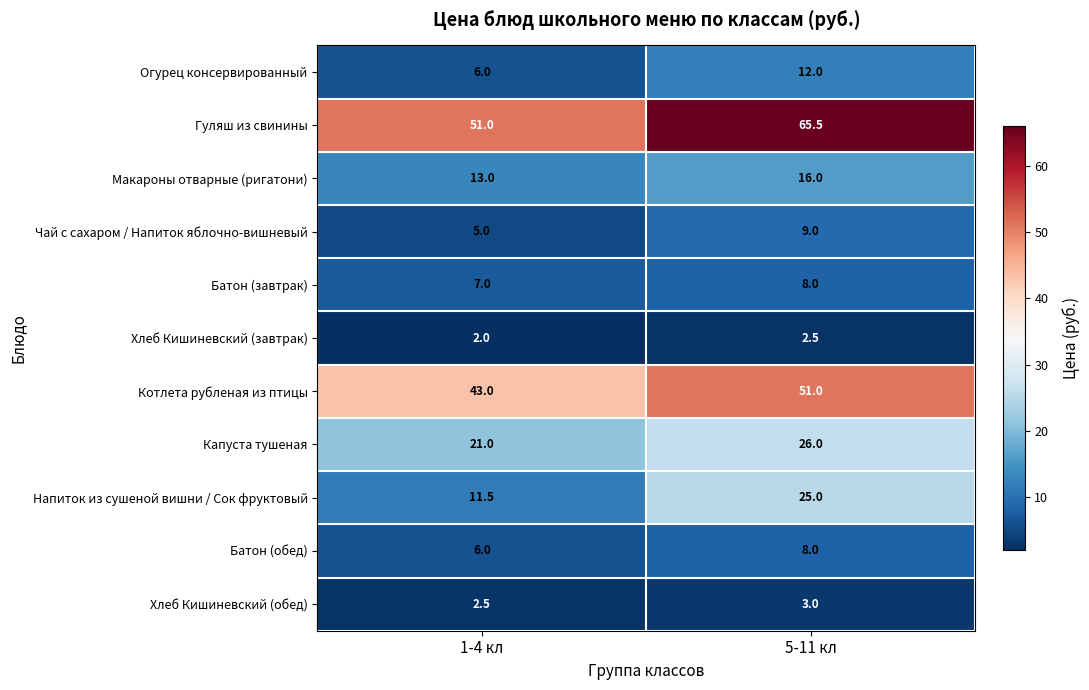

How many data points in Котлета рубленая из птицы are less than 51?

1